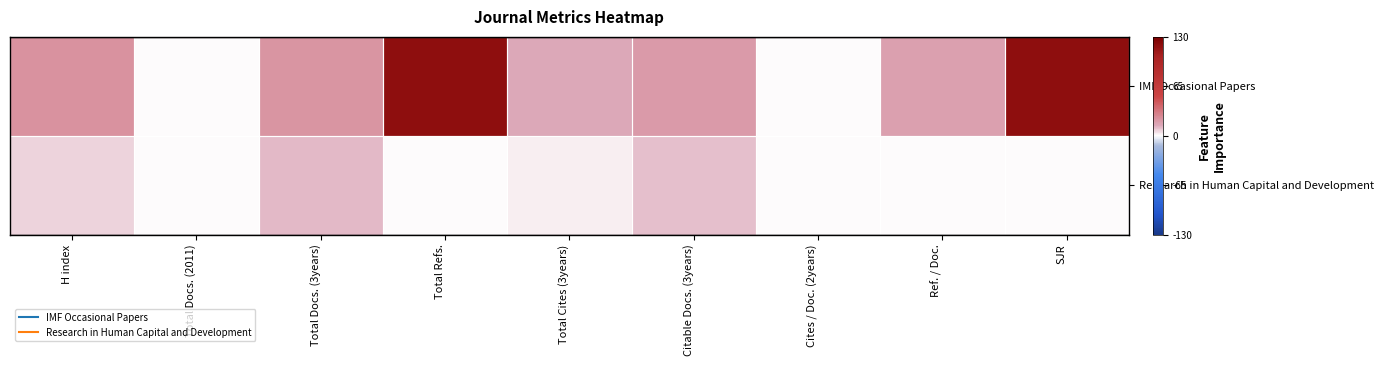

Rank the series at H index from lowest to highest value.

Research in Human Capital and Development, IMF Occasional Papers